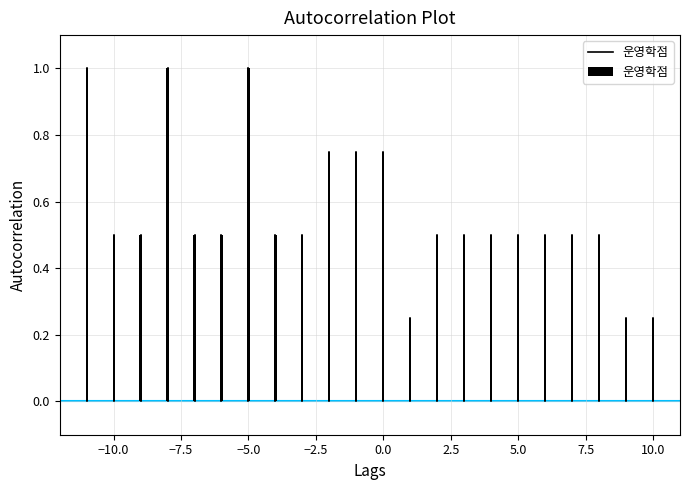

What is the average value?

0.6